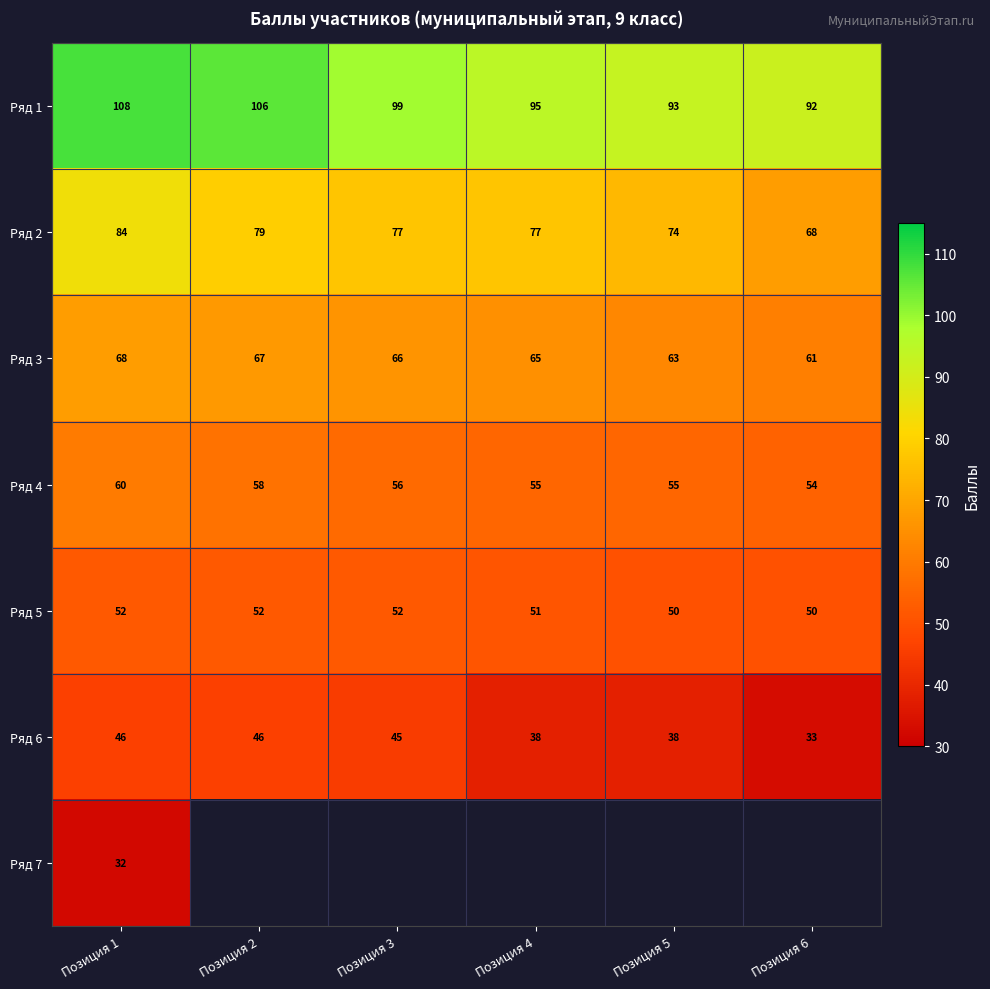

What is the average value of the Ряд 6 series?

41